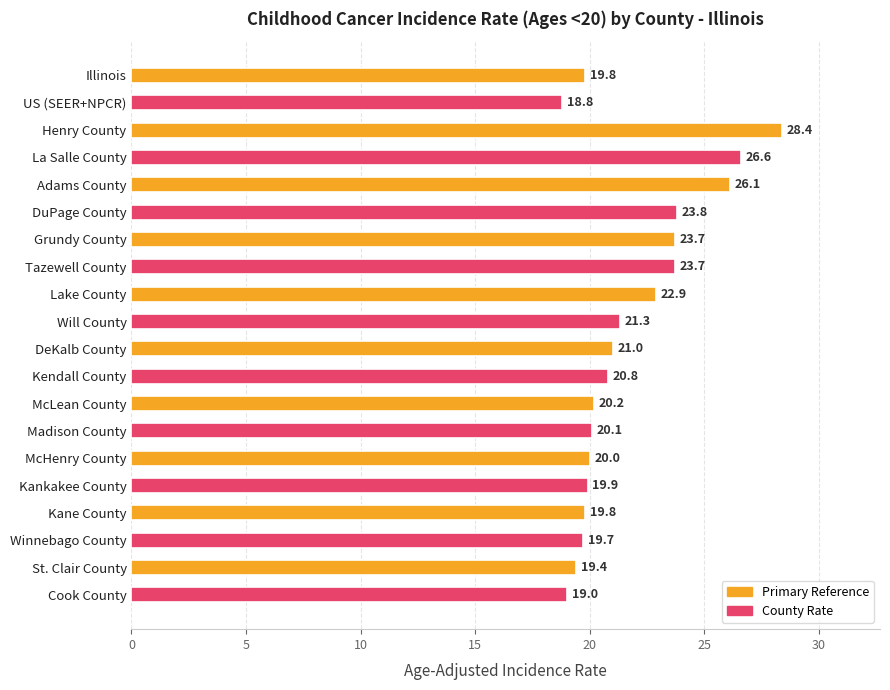

How many bars are there in total?

20